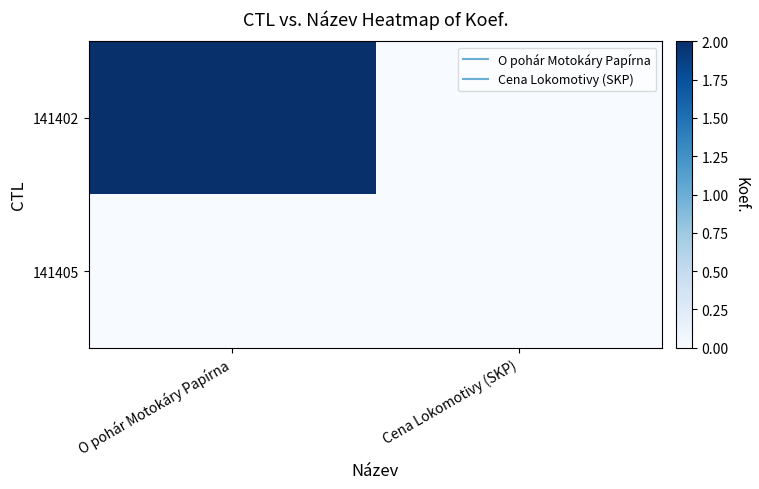

Reading right to left, extract all data points from this chart.

141402: Cena Lokomotivy (SKP)=0	O pohár Motokáry Papírna=2
141405: Cena Lokomotivy (SKP)=0	O pohár Motokáry Papírna=0